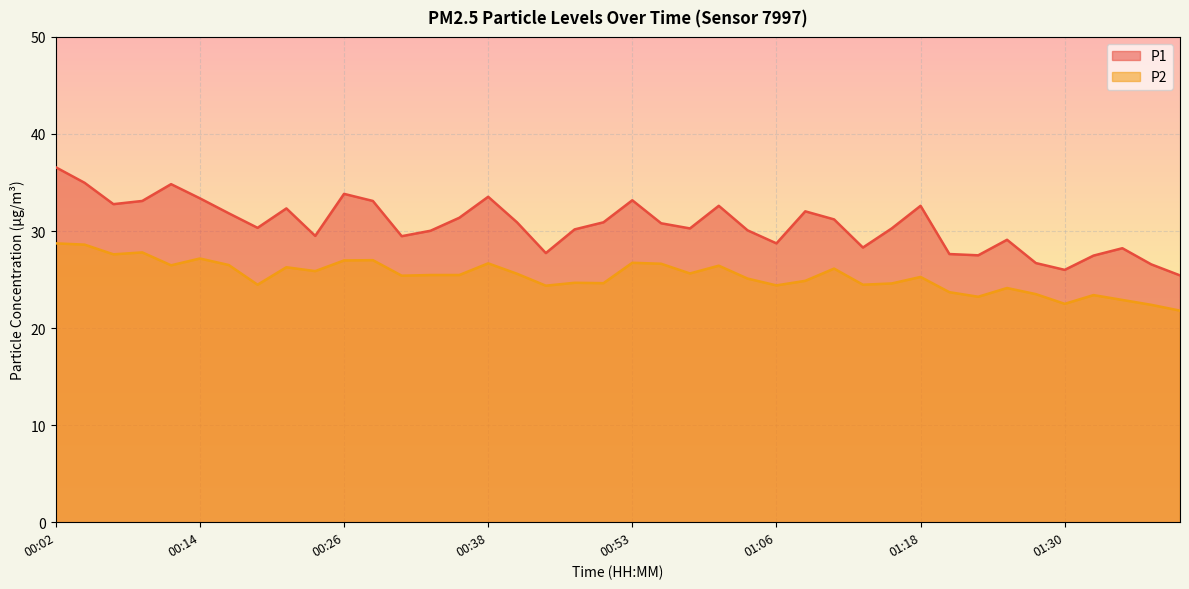

Which series has the widest spread of values?

P1